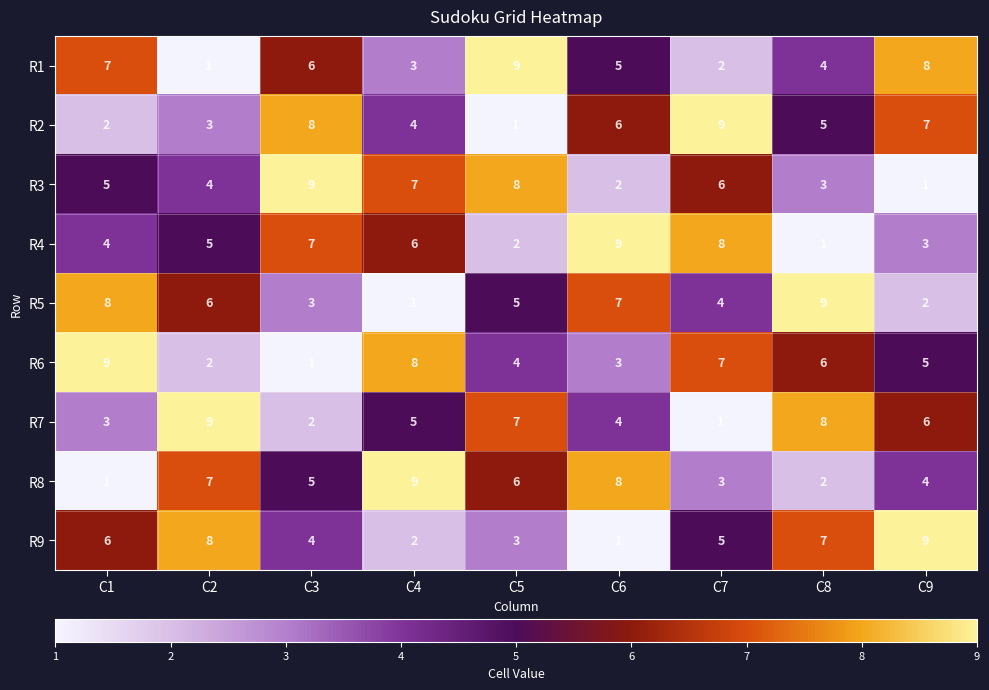

List the labels in order of R5 value, largest first.

C8, C1, C6, C2, C5, C7, C3, C9, C4